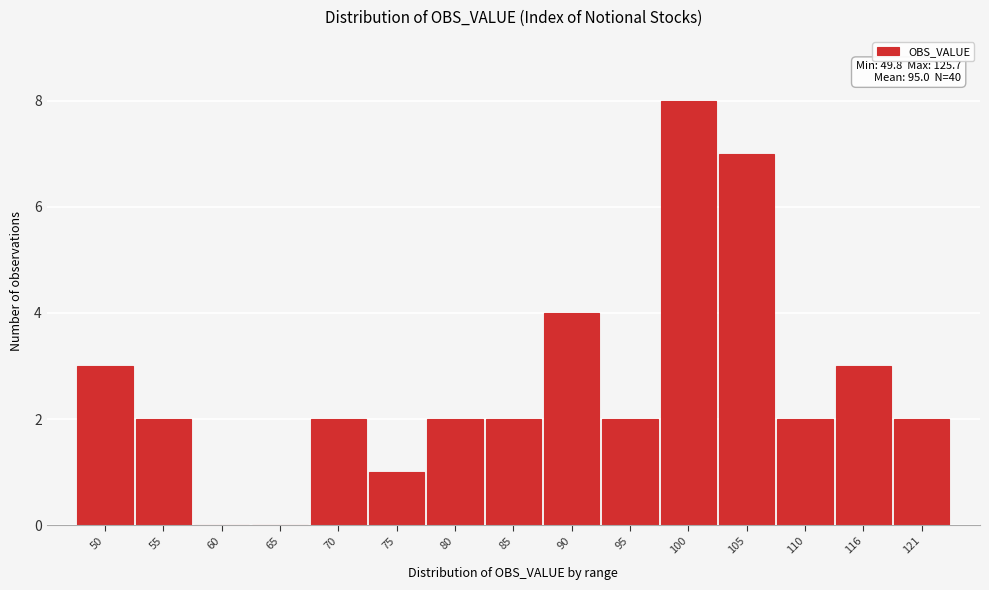

Reading right to left, extract all data points from this chart.

121=2	116=3	110=2	105=7	100=8	95=2	90=4	85=2	80=2	75=1	70=2	65=0	60=0	55=2	50=3